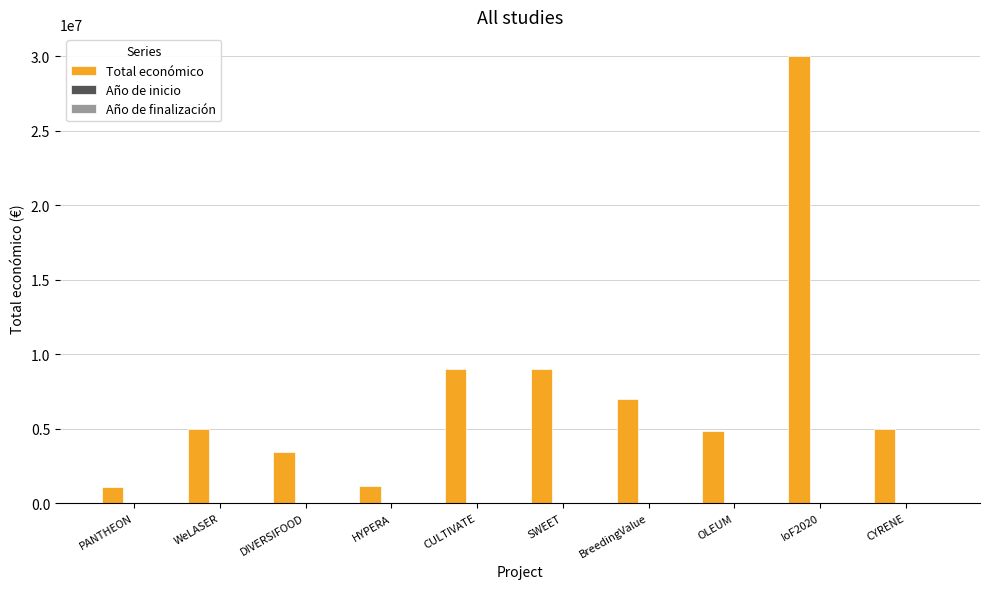

Which series has the largest total across all categories?

Total económico